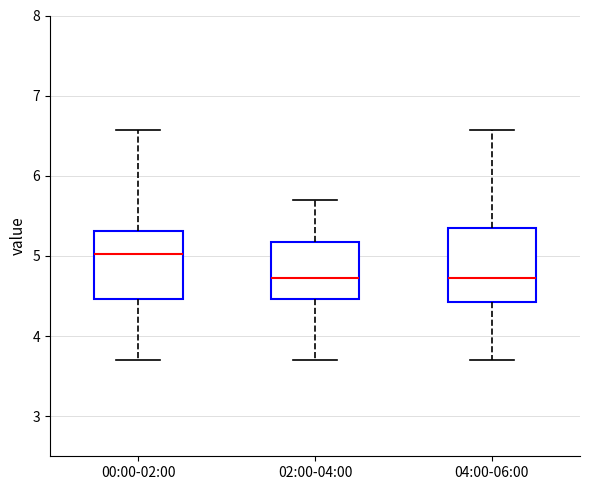

Reading left to right, transcribe this box plot: for each box, give where its median line is, the range the box spans, and where its two whiskers end, as read against the y-axis. The values are not printed on the chart, so give them approximately, as read against the axis.

00:00-02:00: median 5.0, box 4.5 to 5.3, whiskers 3.7 to 6.6
02:00-04:00: median 4.7, box 4.5 to 5.2, whiskers 3.7 to 5.7
04:00-06:00: median 4.7, box 4.4 to 5.4, whiskers 3.7 to 6.6